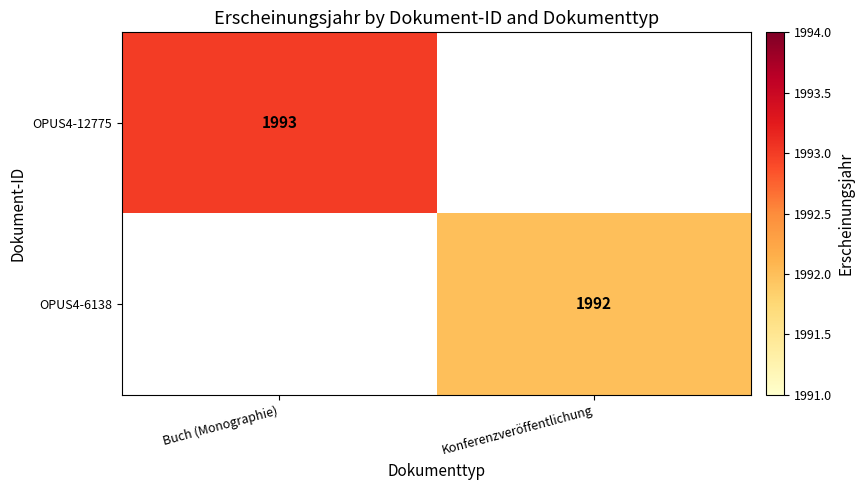

At how many categories does at least one series exceed 1899?

2